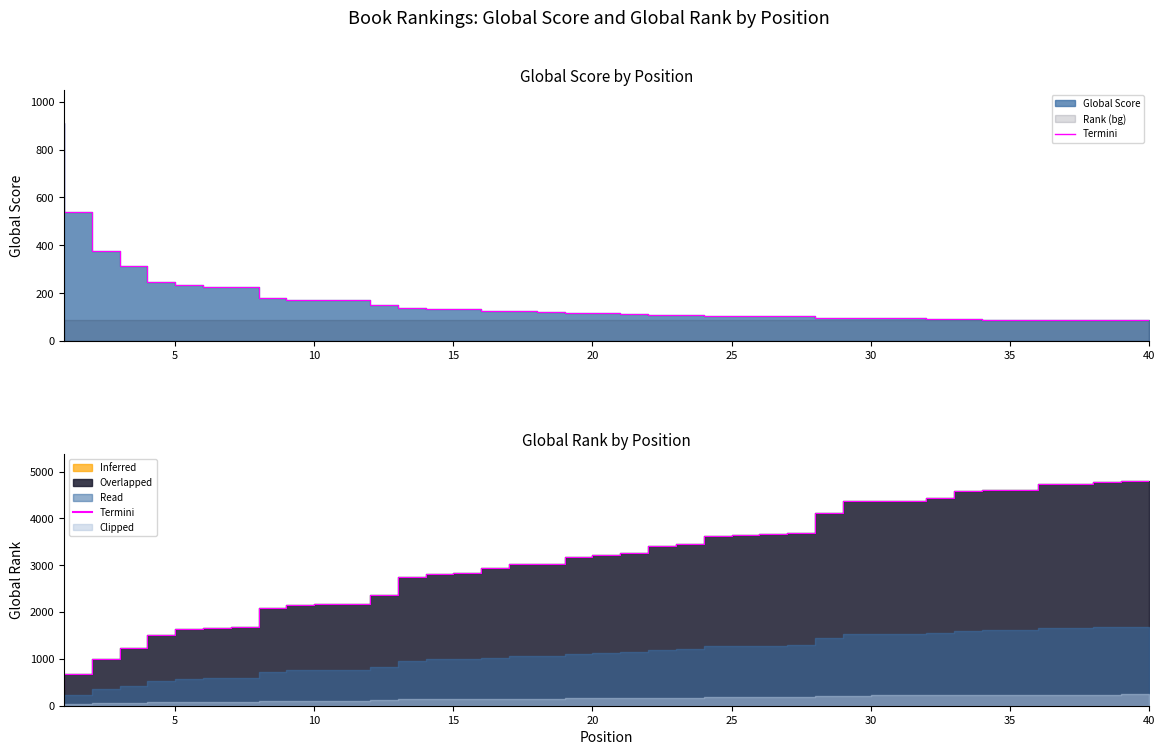

How many lines are shown in the chart?

1